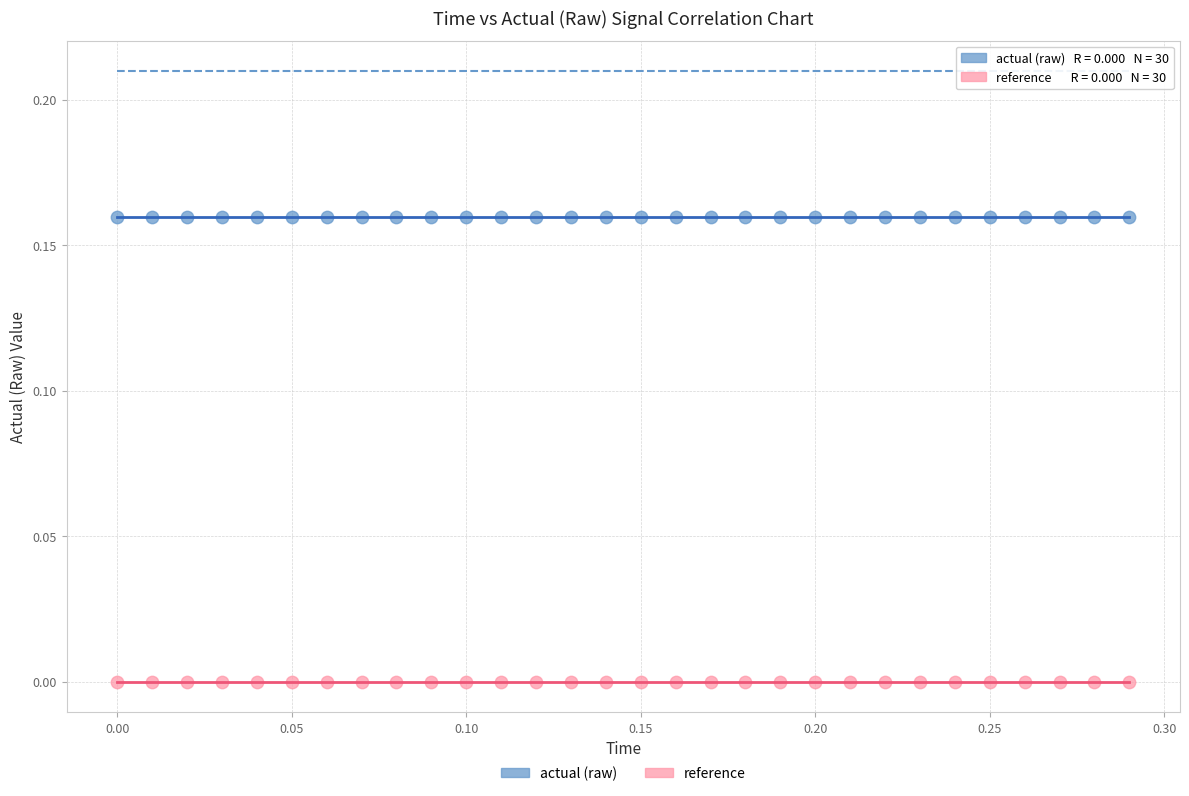

Which series contains the highest Y value?

actual (raw)